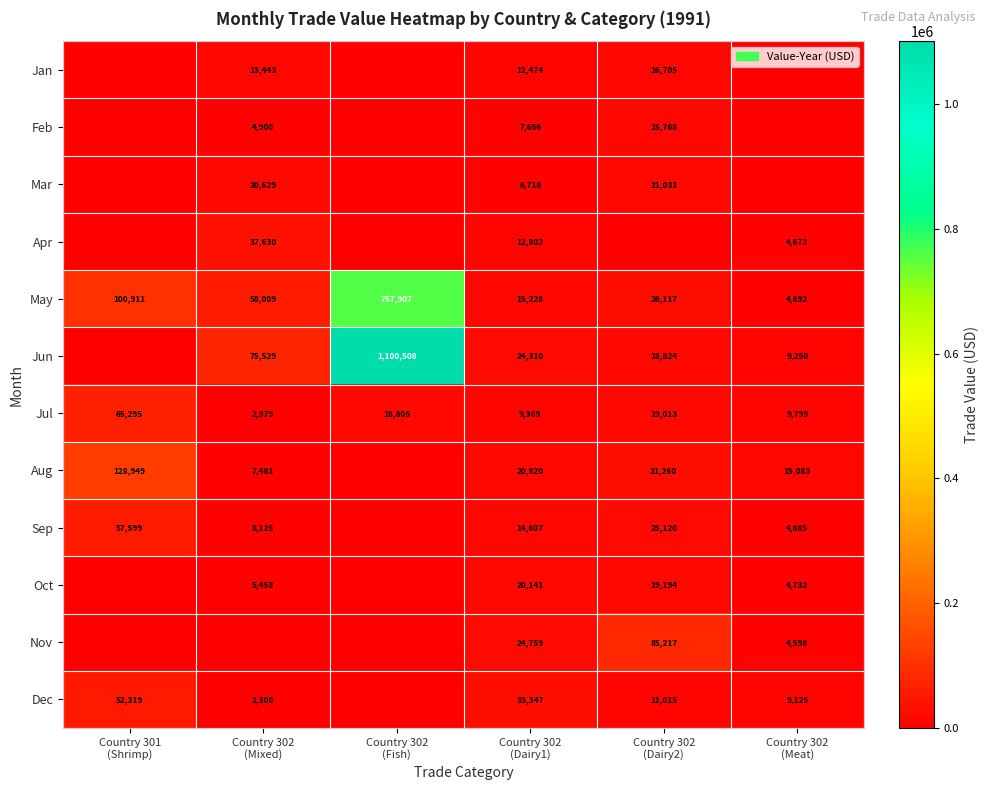

What is the minimum value for Jul?

2979